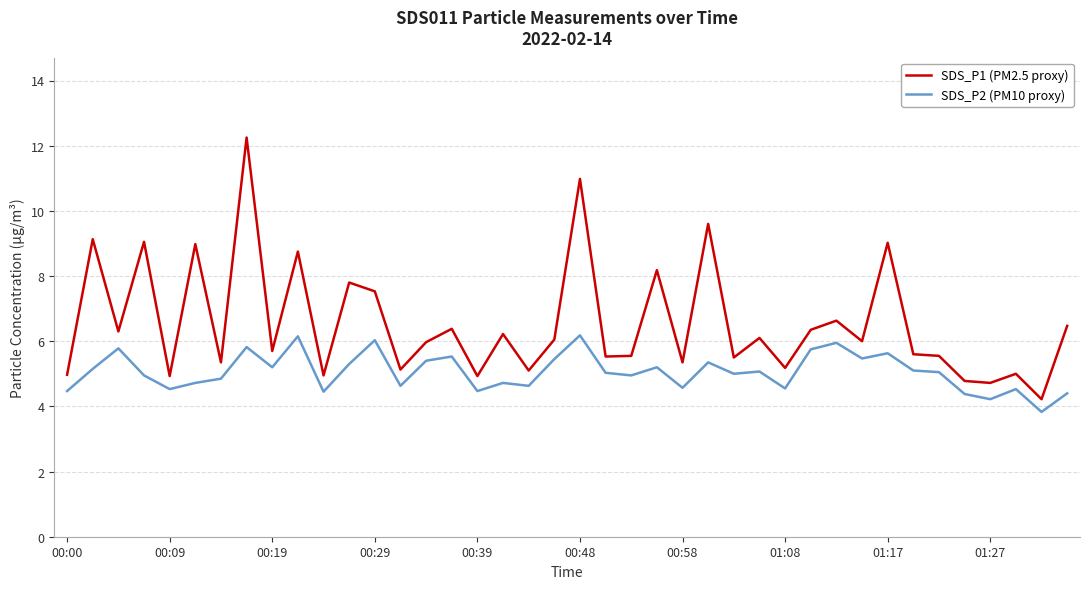

True or false: SDS_P2 (PM10 proxy) and SDS_P1 (PM2.5 proxy) intersect in this chart.

False